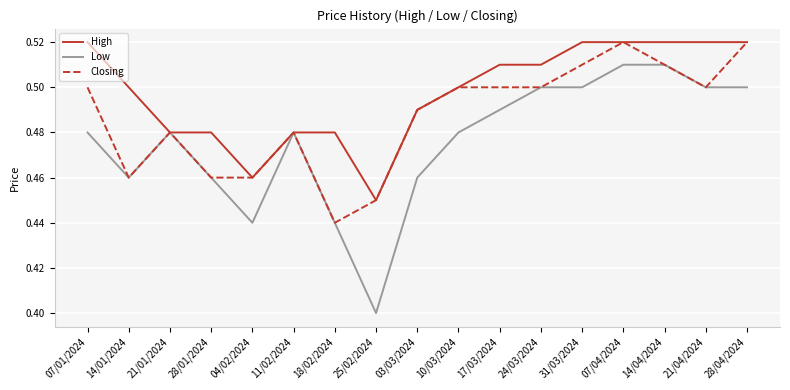

What position from the right is 04/02/2024?

13